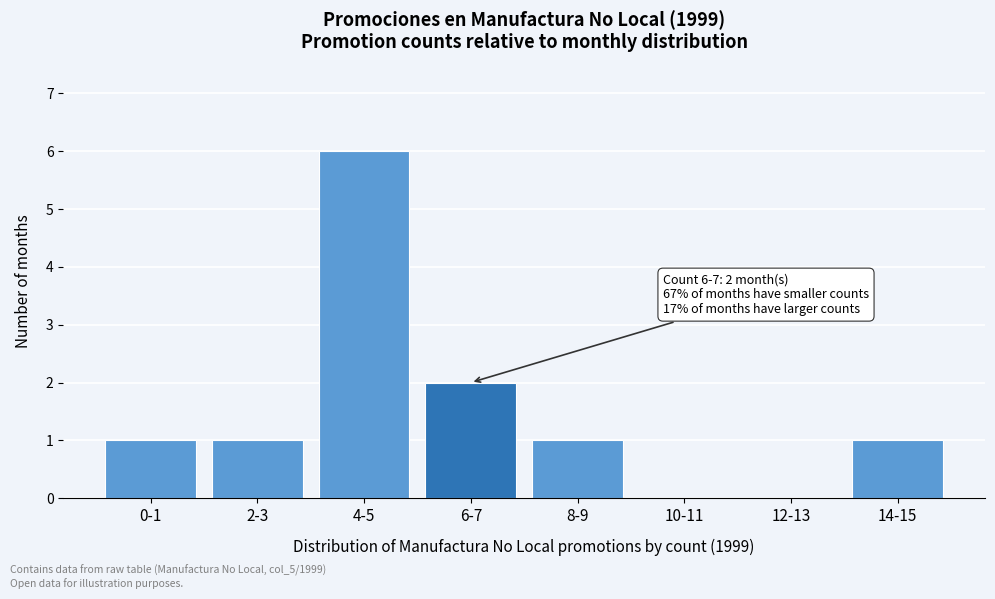

Reading left to right, transcribe all the data shown in this chart.

0-1=1	2-3=1	4-5=6	6-7=2	8-9=1	10-11=0	12-13=0	14-15=1